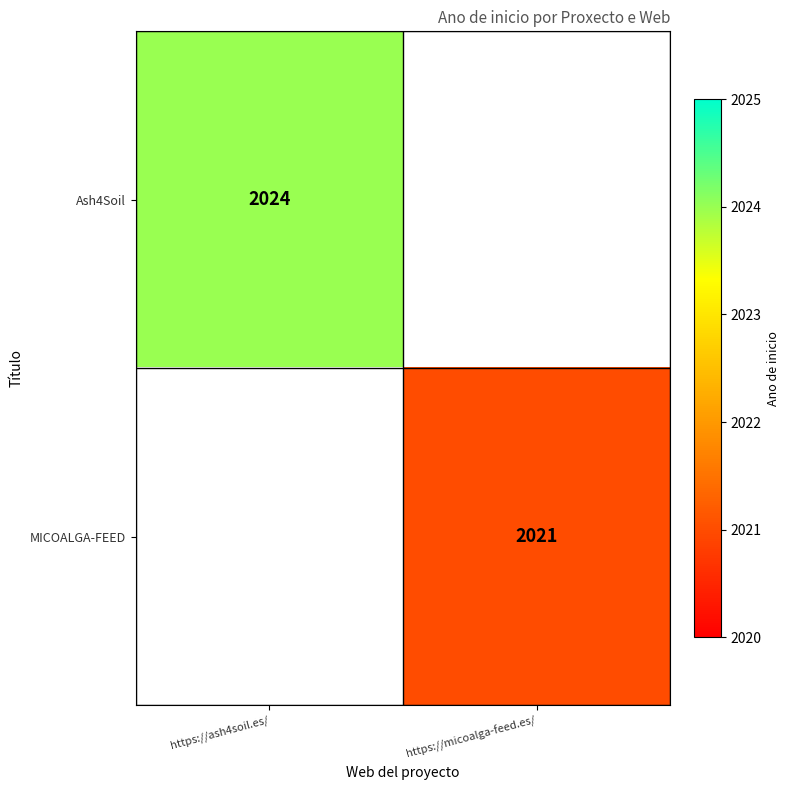

At how many categories does at least one series exceed 2022?

1